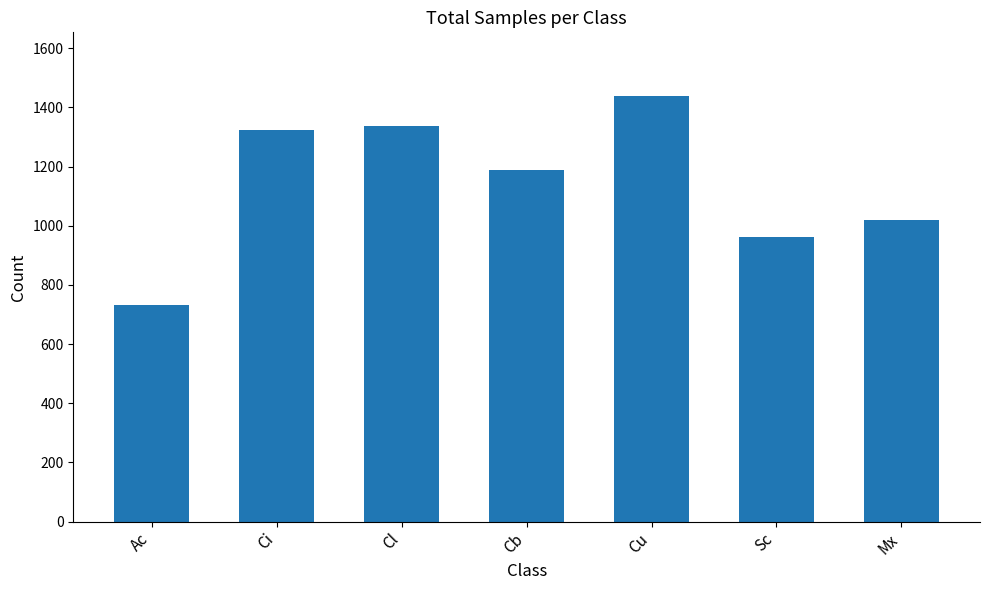

Does the chart contain stacked bars?

No